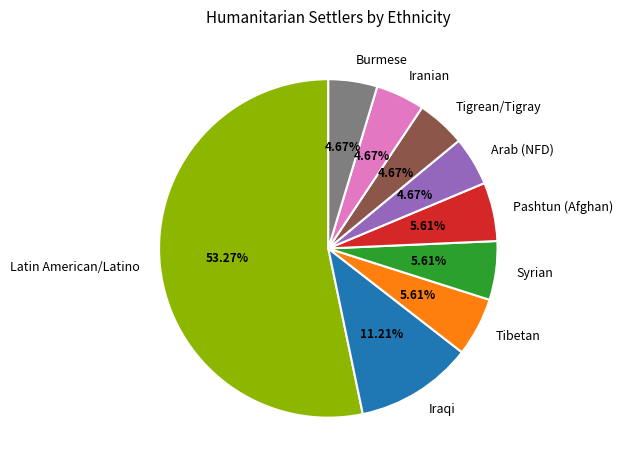

Which category has the biggest portion of the pie?

Latin American/Latino